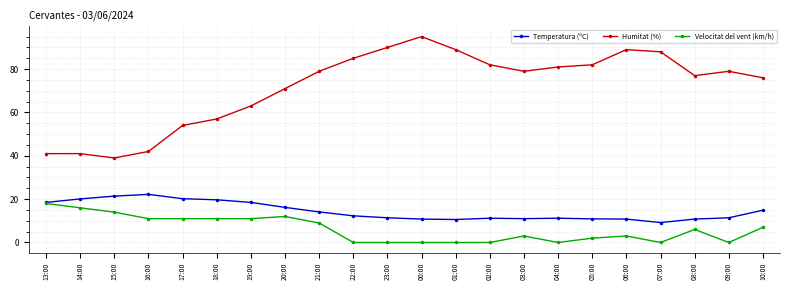

True or false: Humitat (%) and Velocitat del vent (km/h) cross at least once.

False